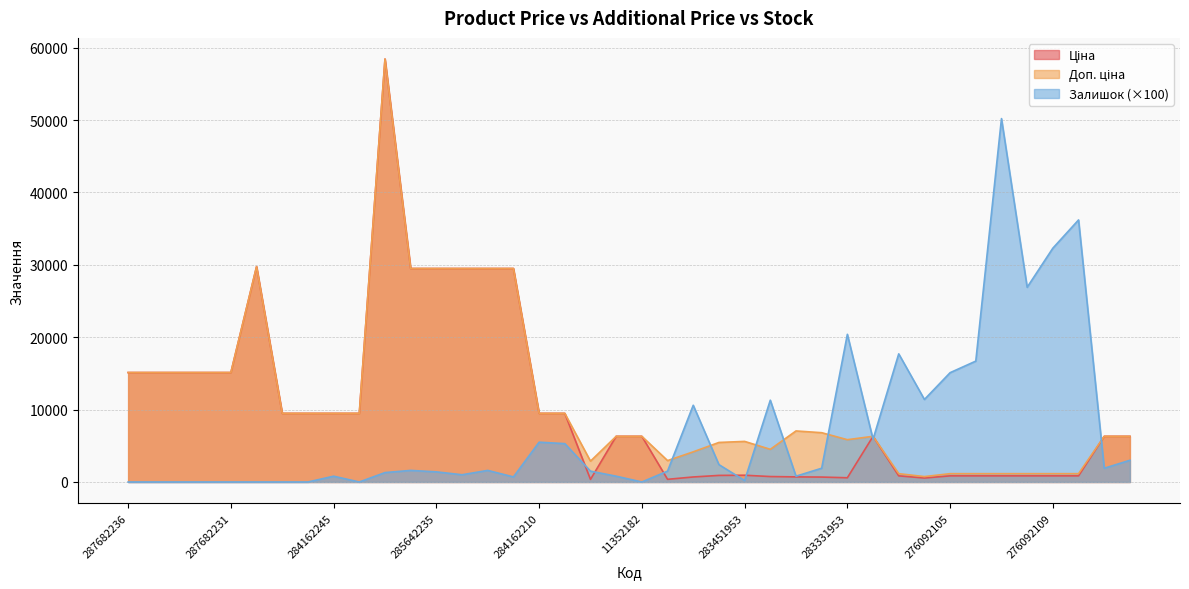

What is the difference between the highest and lowest values at 283331953?

19815.6